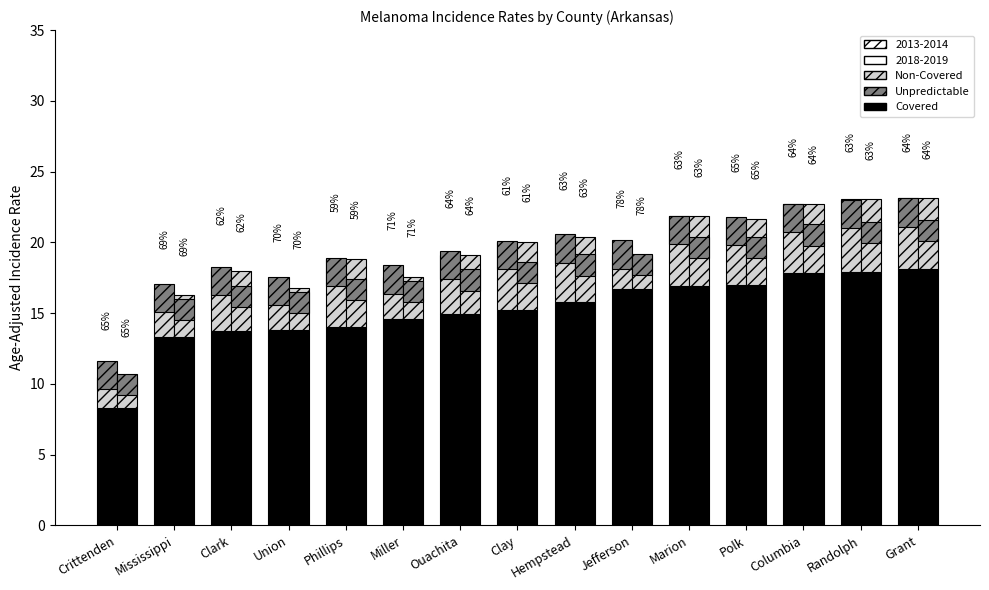

How many groups of bars are there?

15